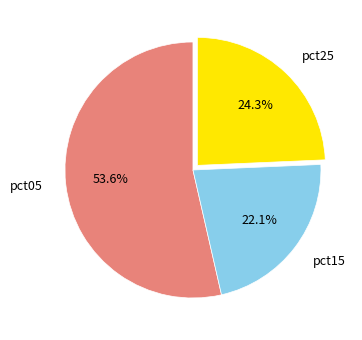

What is the smallest slice in the pie chart?

pct15